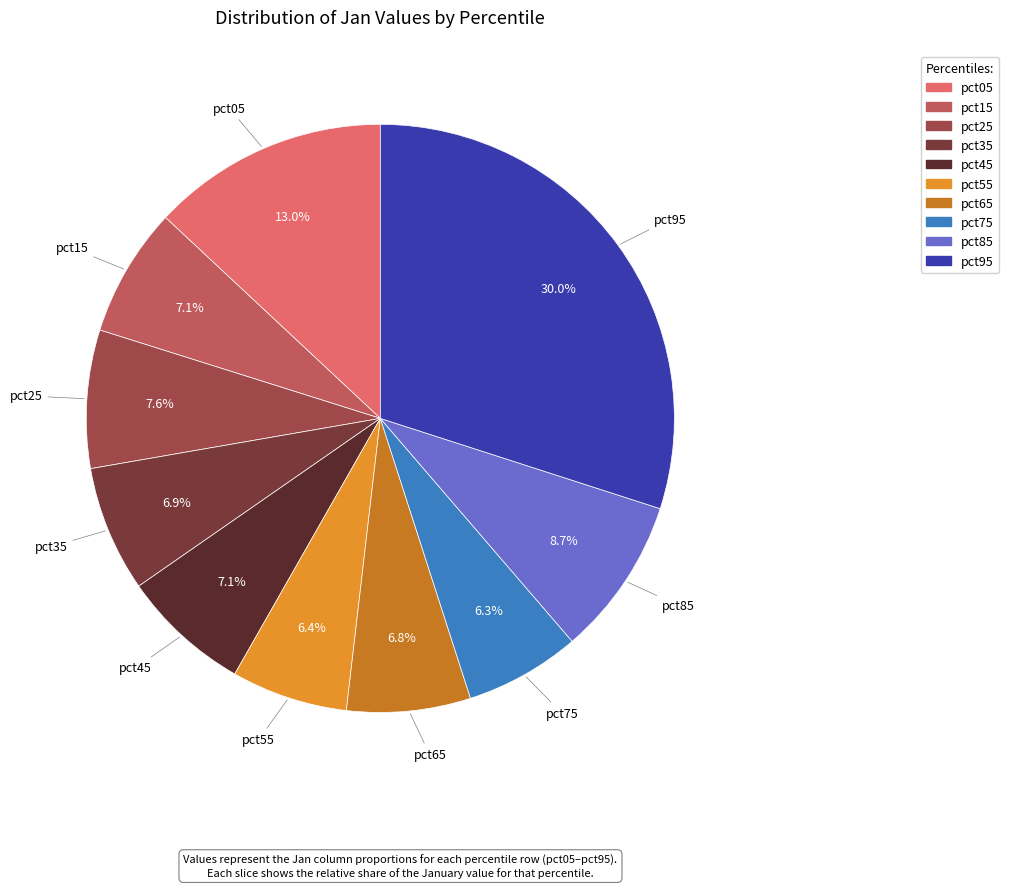

What is the largest slice in the pie chart?

pct95